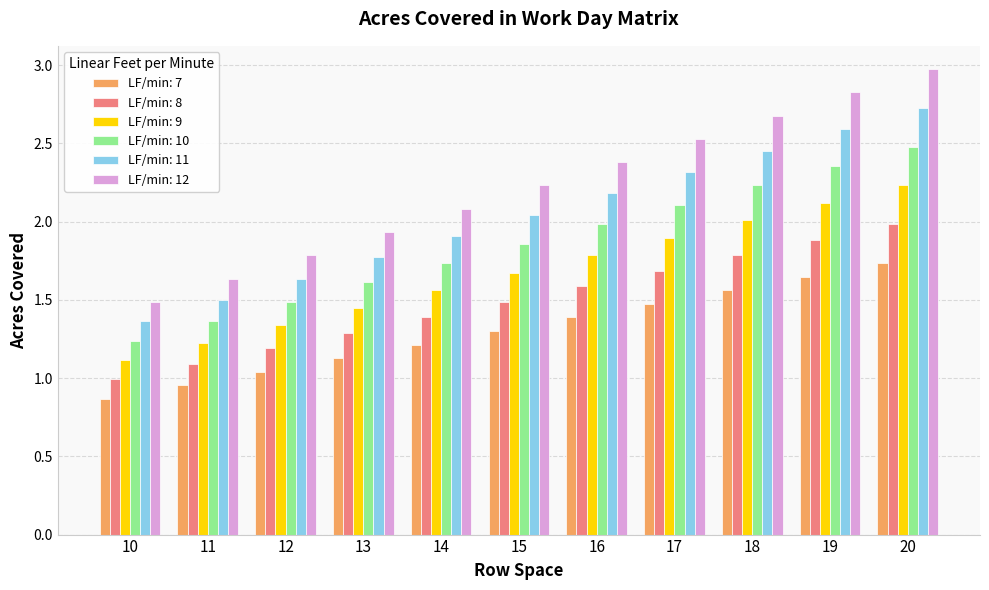

What is the difference between the maximum and second lowest values in the LF/min: 10 series?

1.1